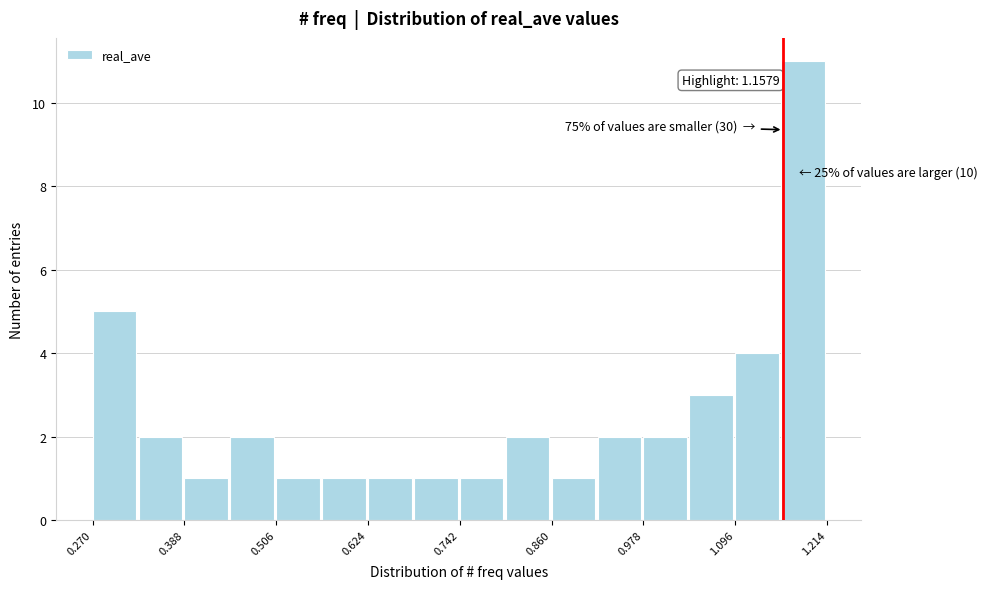

Read against the x-axis, roughly where is the centre of the tallest bar?

1.18